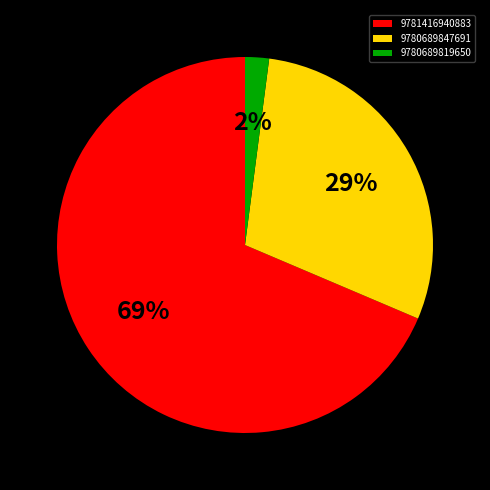

What is the majority slice?

9781416940883